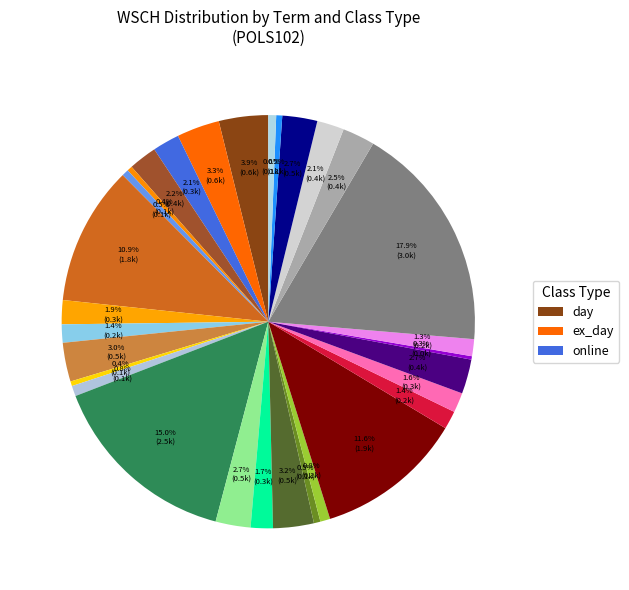

Is there a majority slice in this chart?

No